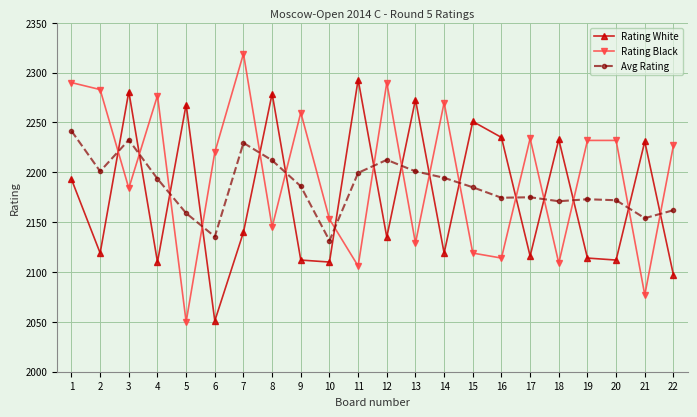

How many interior local valleys does the Rating Black series have?

8